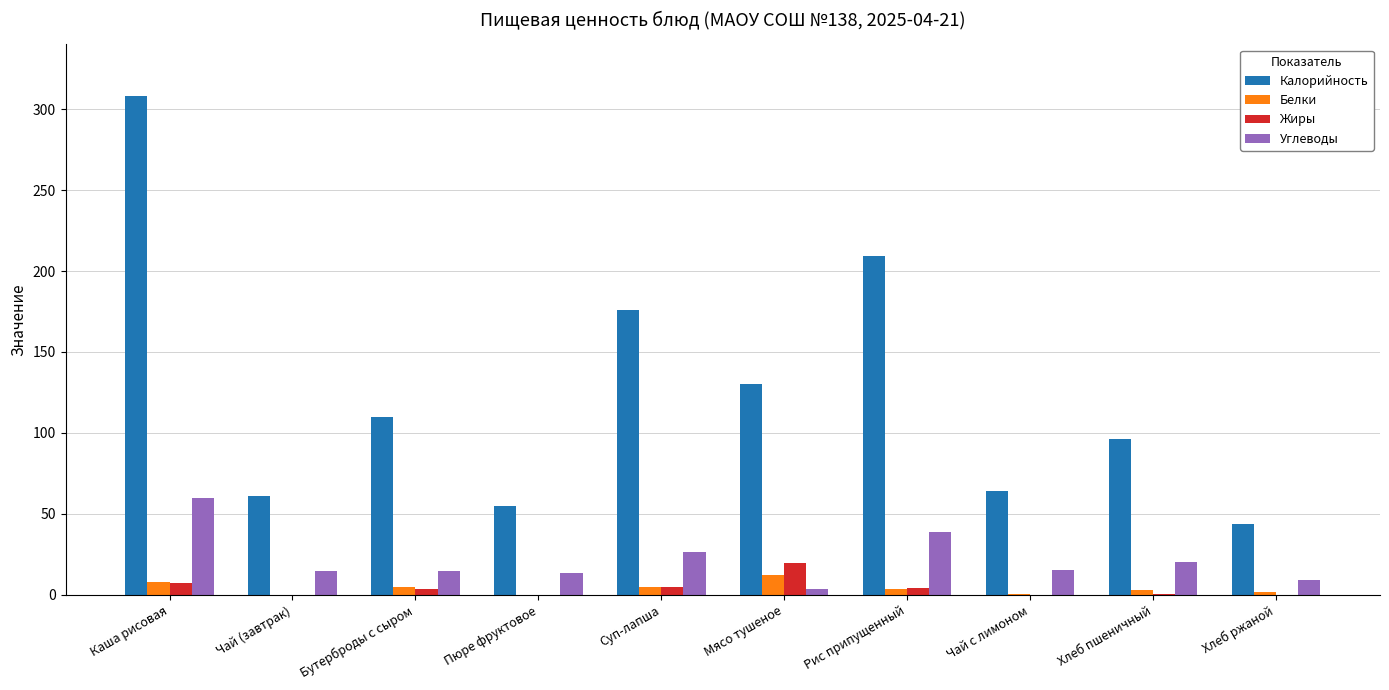

At which category does the chart reach its peak across all series?

Каша рисовая